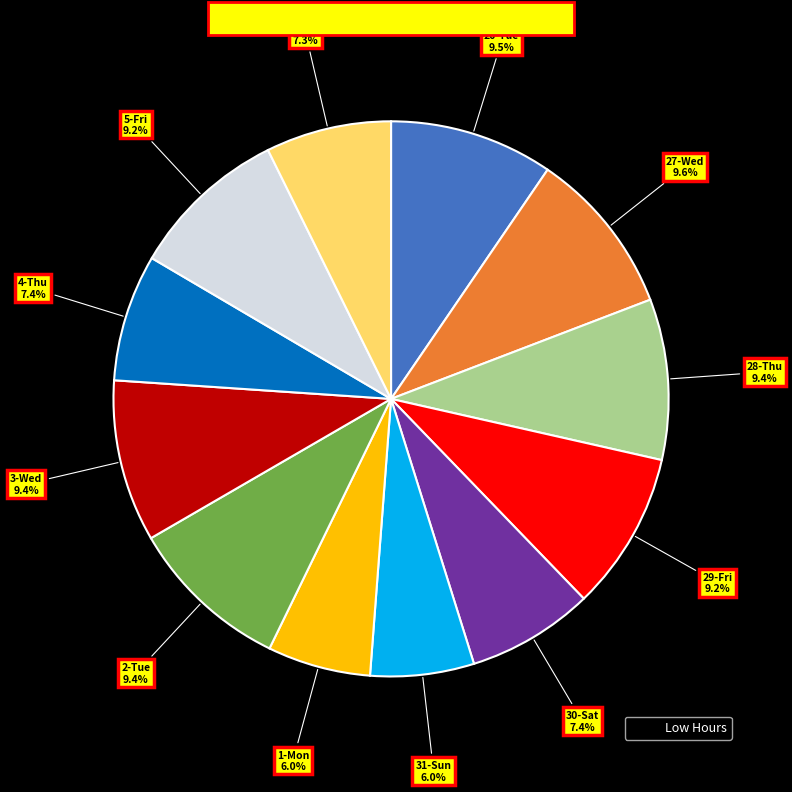

Is there any slice that represents more than half of the pie?

No